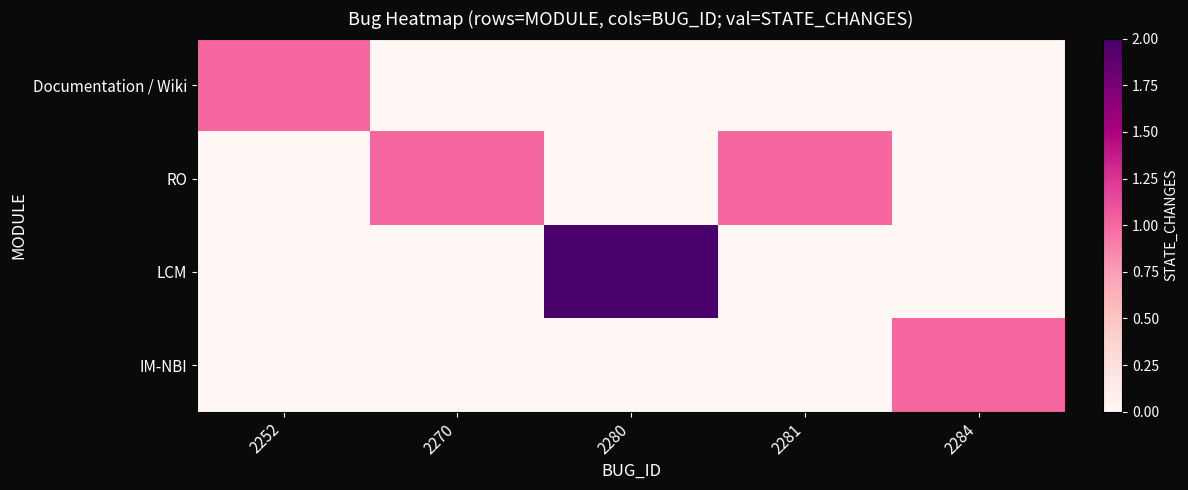

Which category has the lowest value across all series?

2270